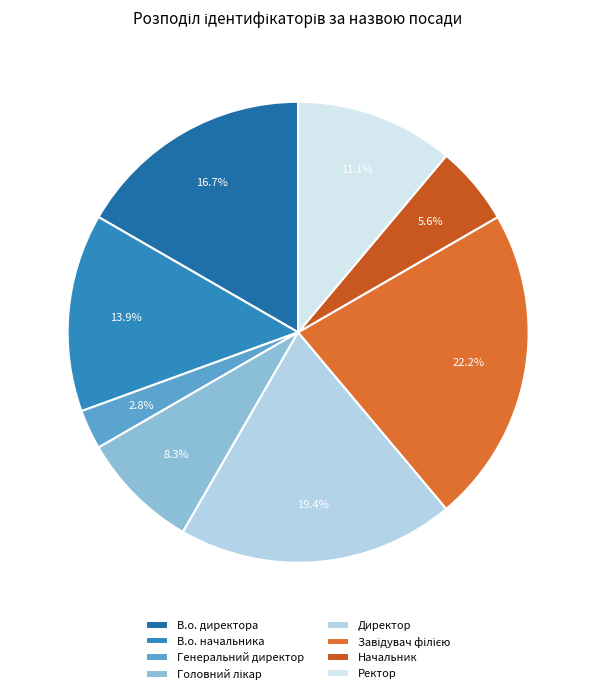

True or false: Генеральний директор accounts for 3% of the total.

True